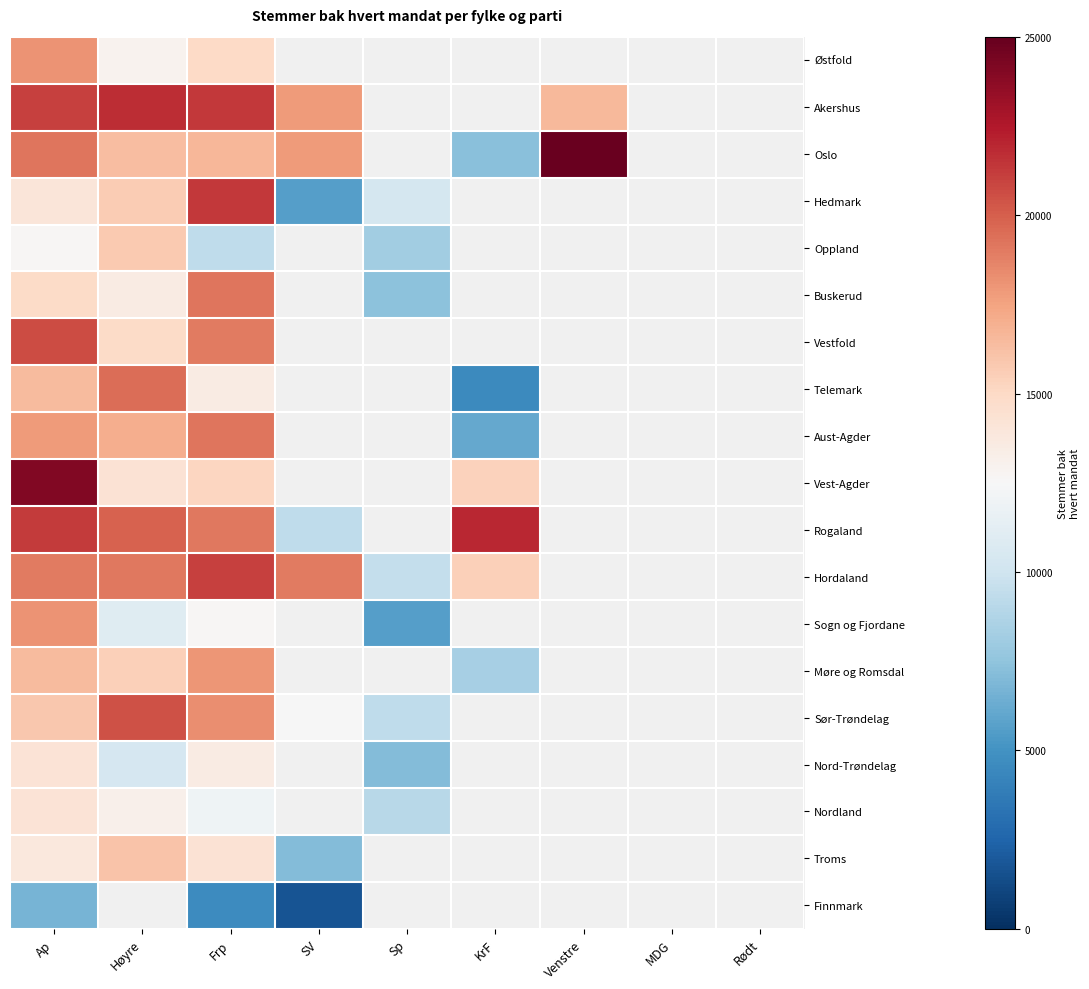

The value of Nord-Trøndelag at Sp is 7034.0. True or false?

True